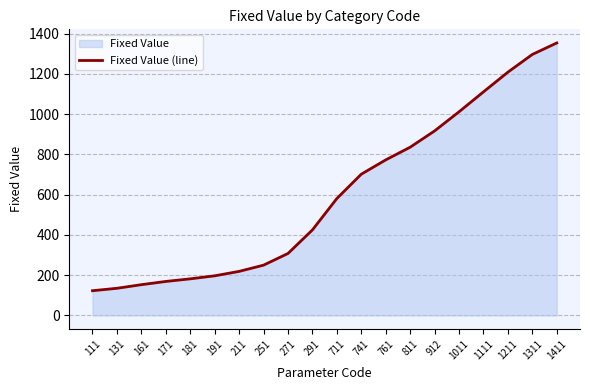

Does the chart have visible grid lines?

Yes